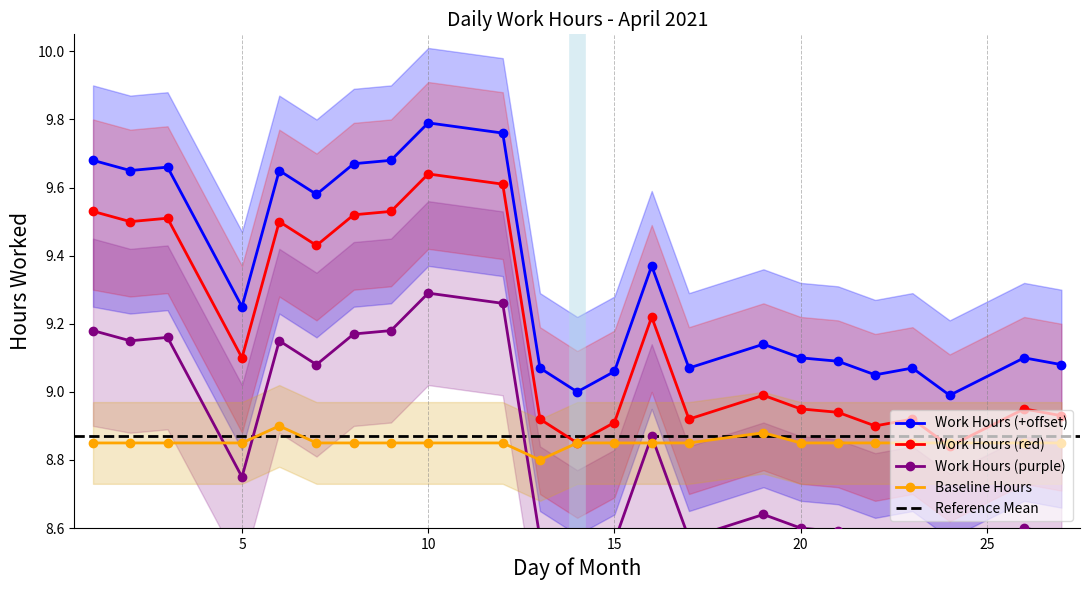

Which category has the highest value in the Upper Band series?

10